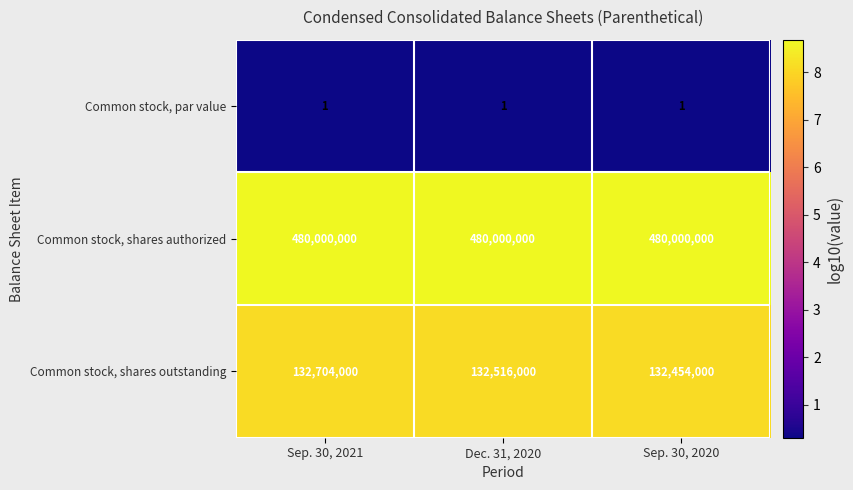

What is the total value across all series at Sep. 30, 2021?

612704001